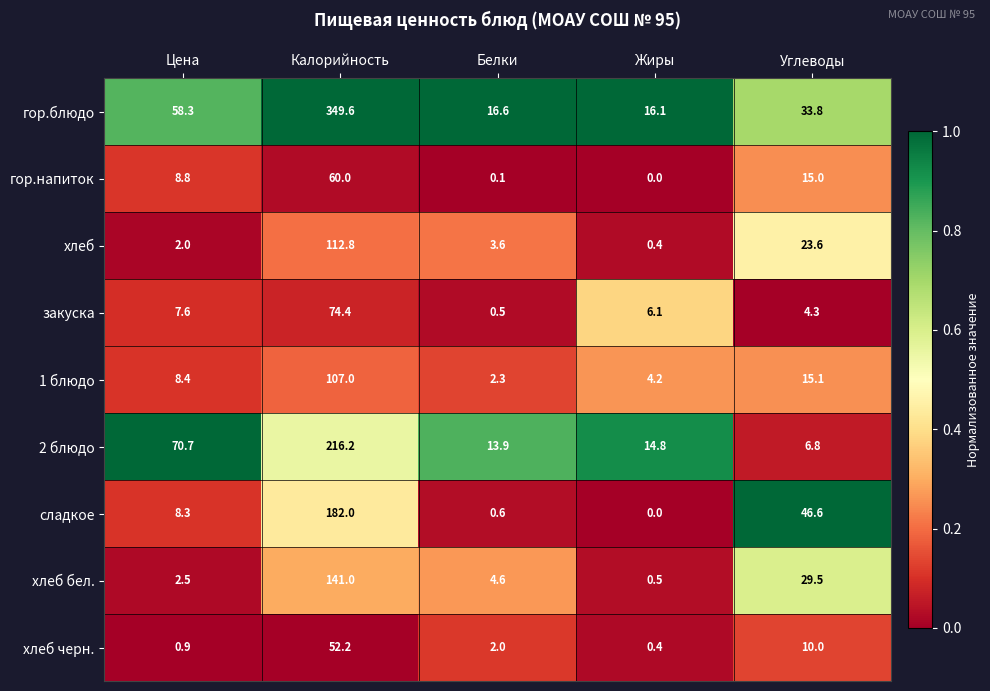

What is the average value of the хлеб series?

28.5